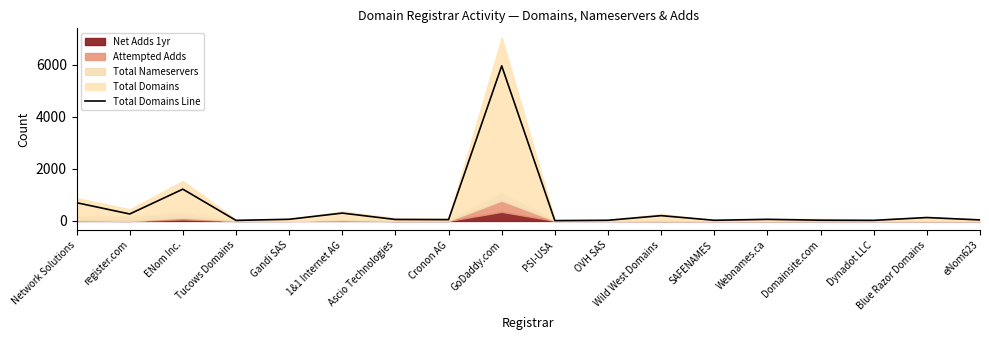

How many values are below 62?

9